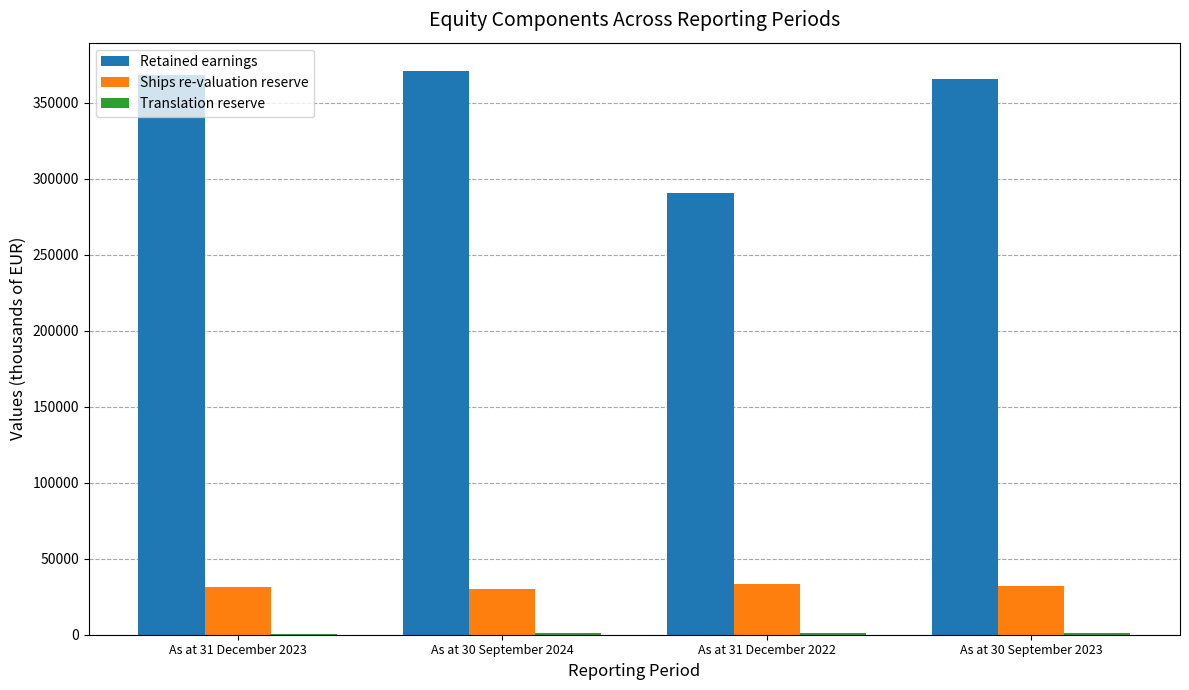

What is the maximum value for Ships re-valuation reserve?

33364